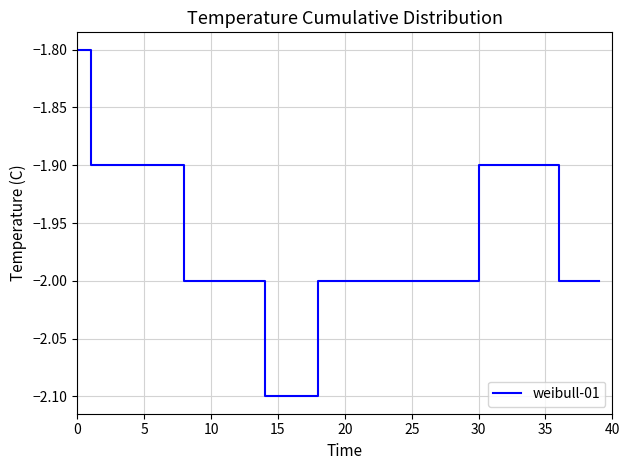

What is the smallest value displayed?

-2.1